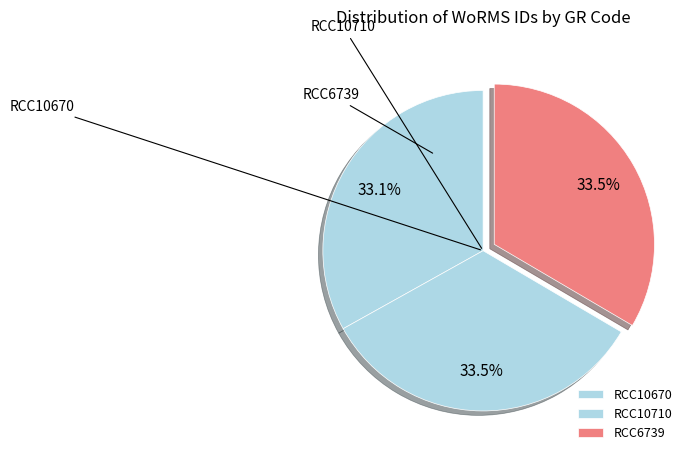

Is RCC10670 the majority of the pie?

No